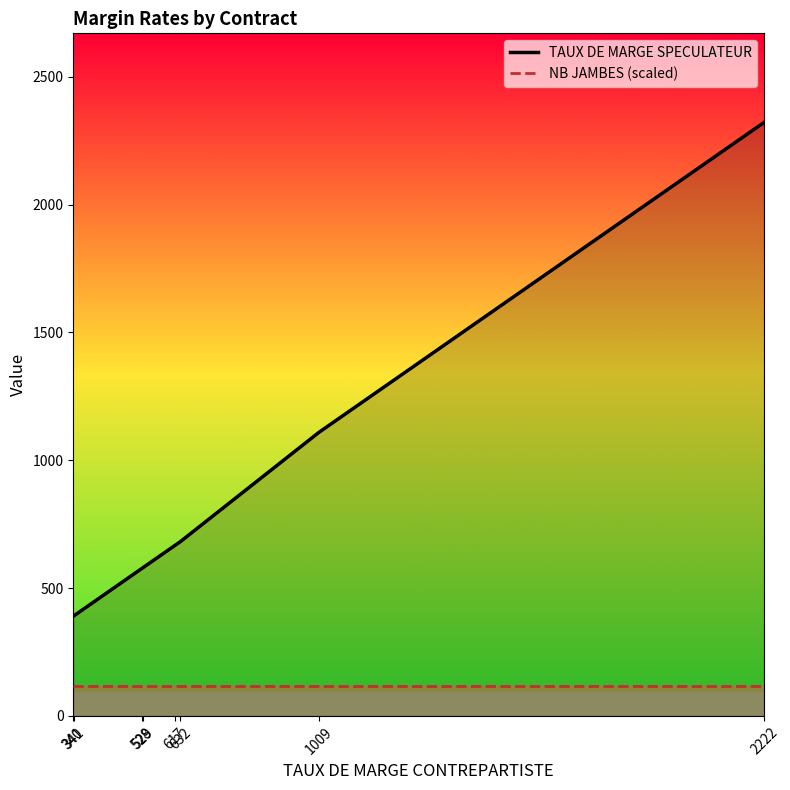

What is the average value of the TAUX DE MARGE SPECULATEUR series?

981.0